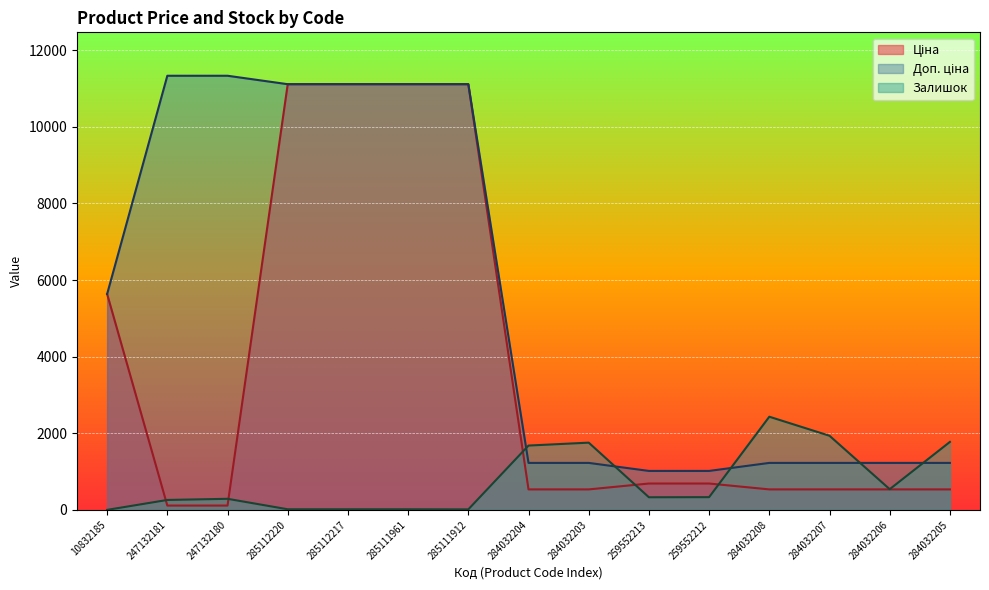

Rank the series by their average value, from lowest to highest.

Залишок, Ціна, Доп. ціна